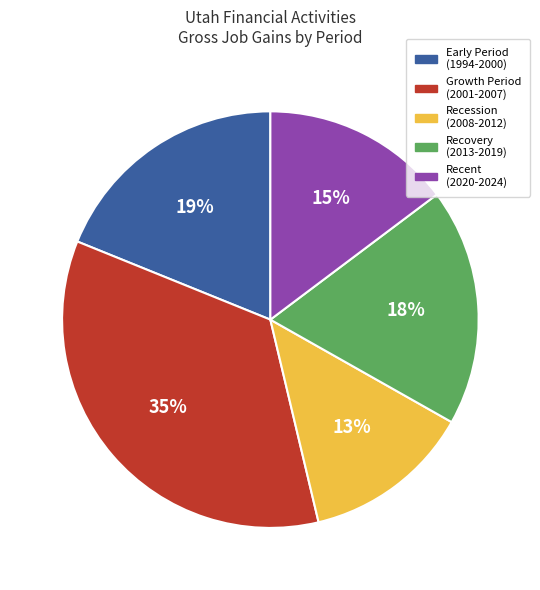

Does any single category account for the majority?

No